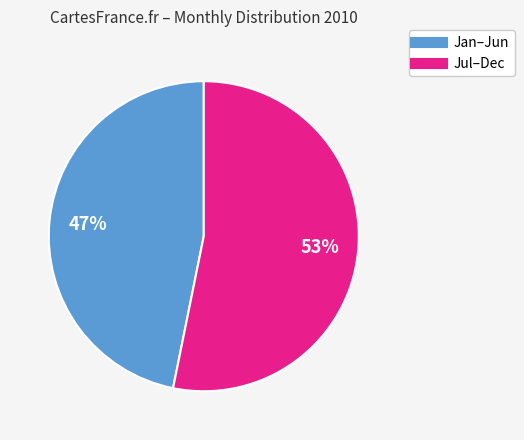

Is there any slice that represents more than half of the pie?

Yes